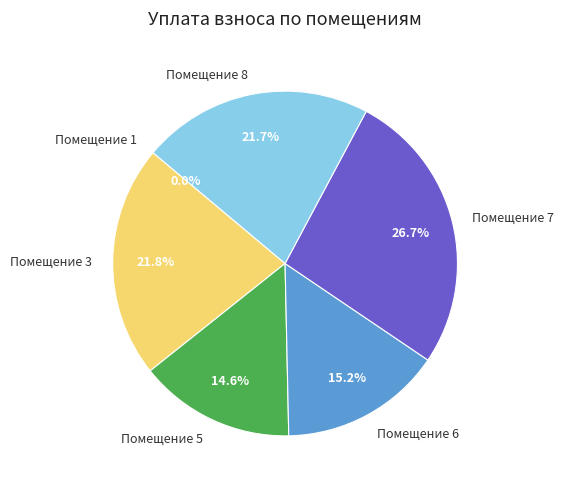

Is there a majority slice in this chart?

No